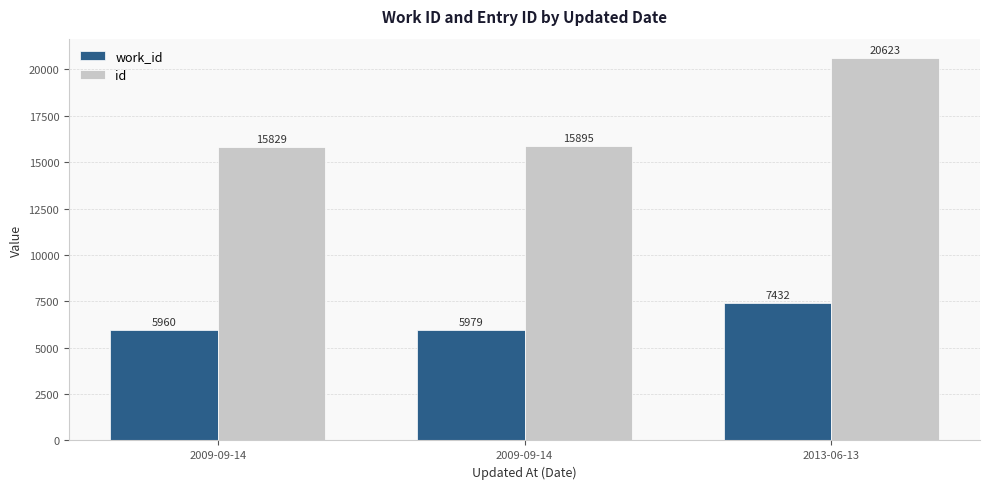

Reading left to right, list all the values displayed in this chart.

work_id: 5960	5979	7432
id: 15829	15895	20623